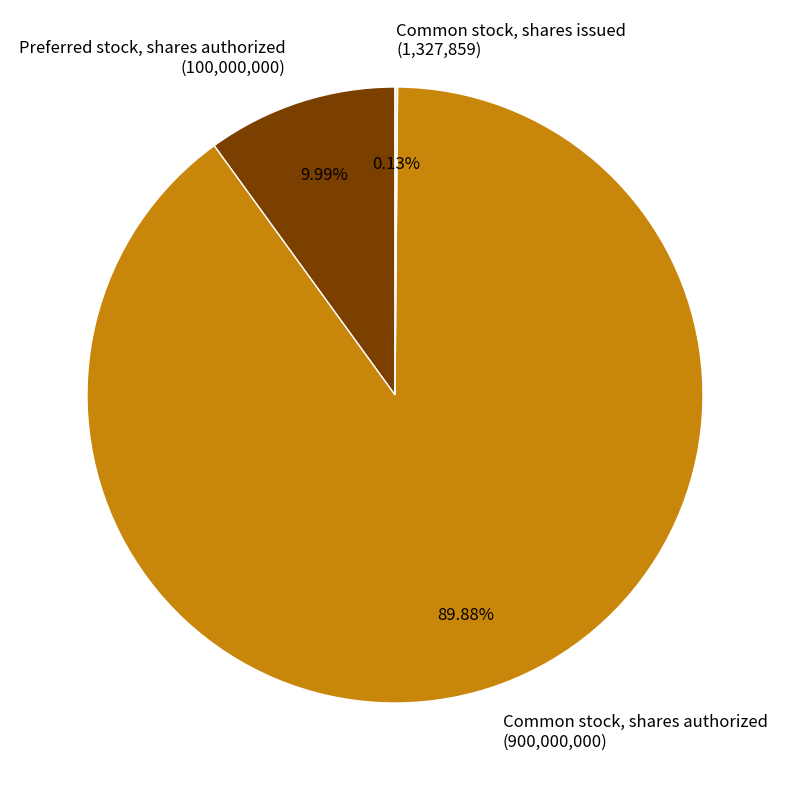

Which slice represents more than half of the pie?

Common stock, shares authorized